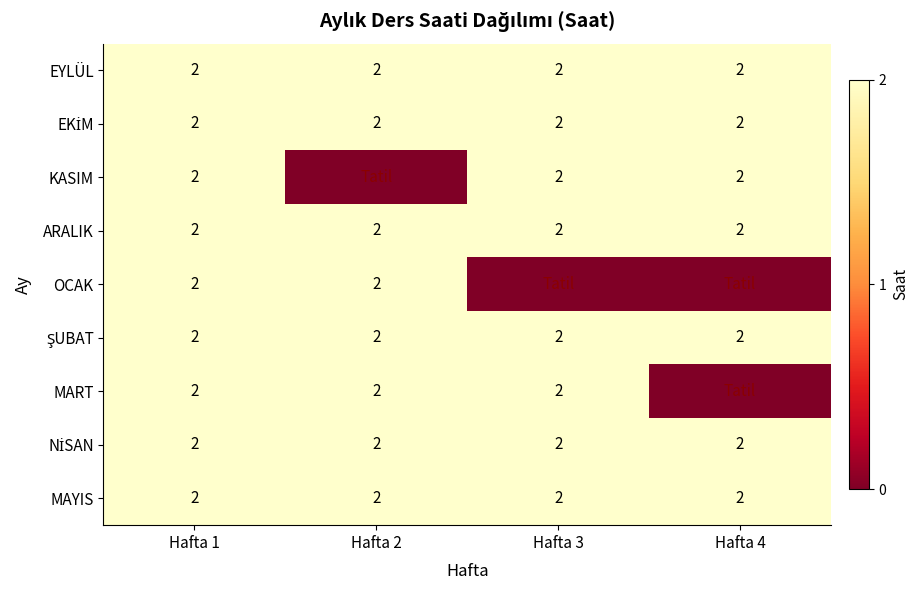

What is the sum of all EYLÜL values?

8